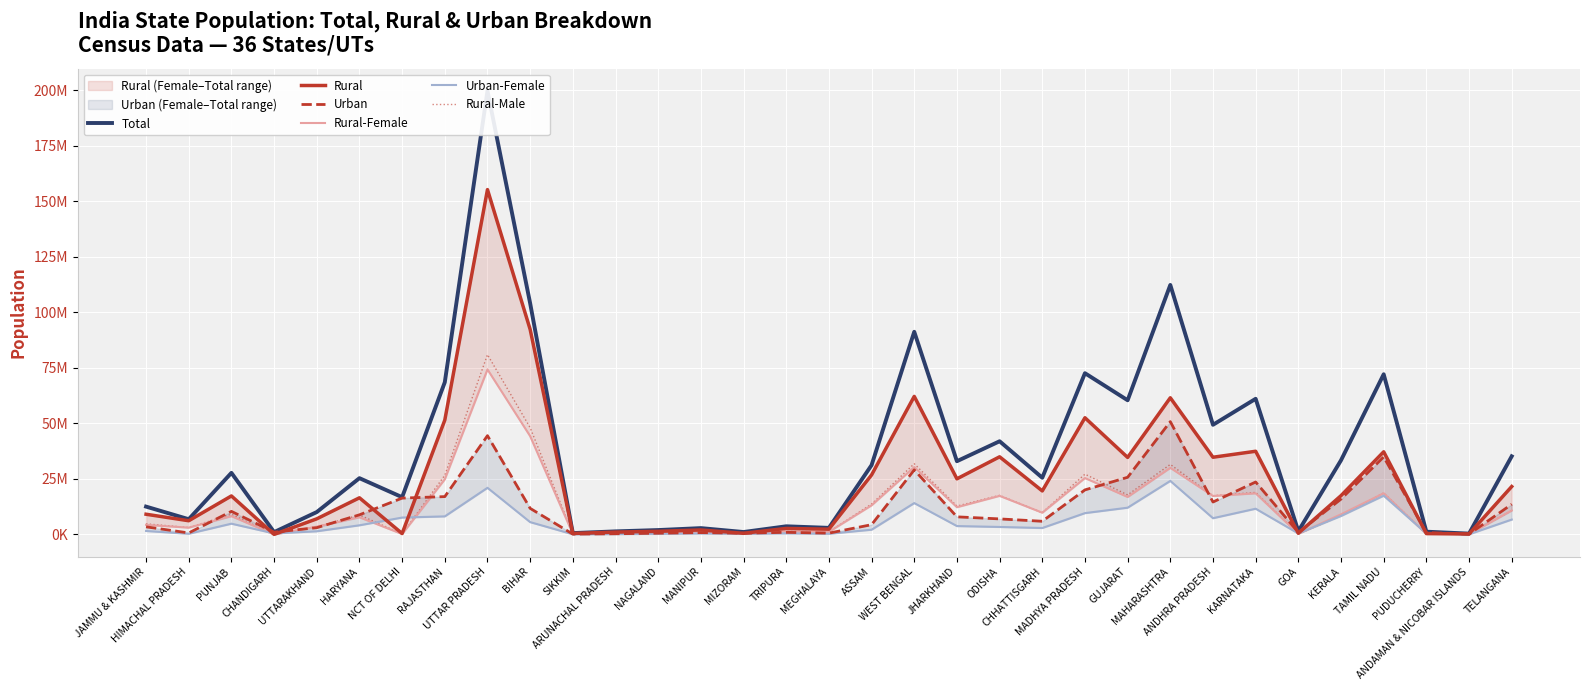

What is the sum of the Rural-Male values at ARUNACHAL PRADESH and SIKKIM?

788808